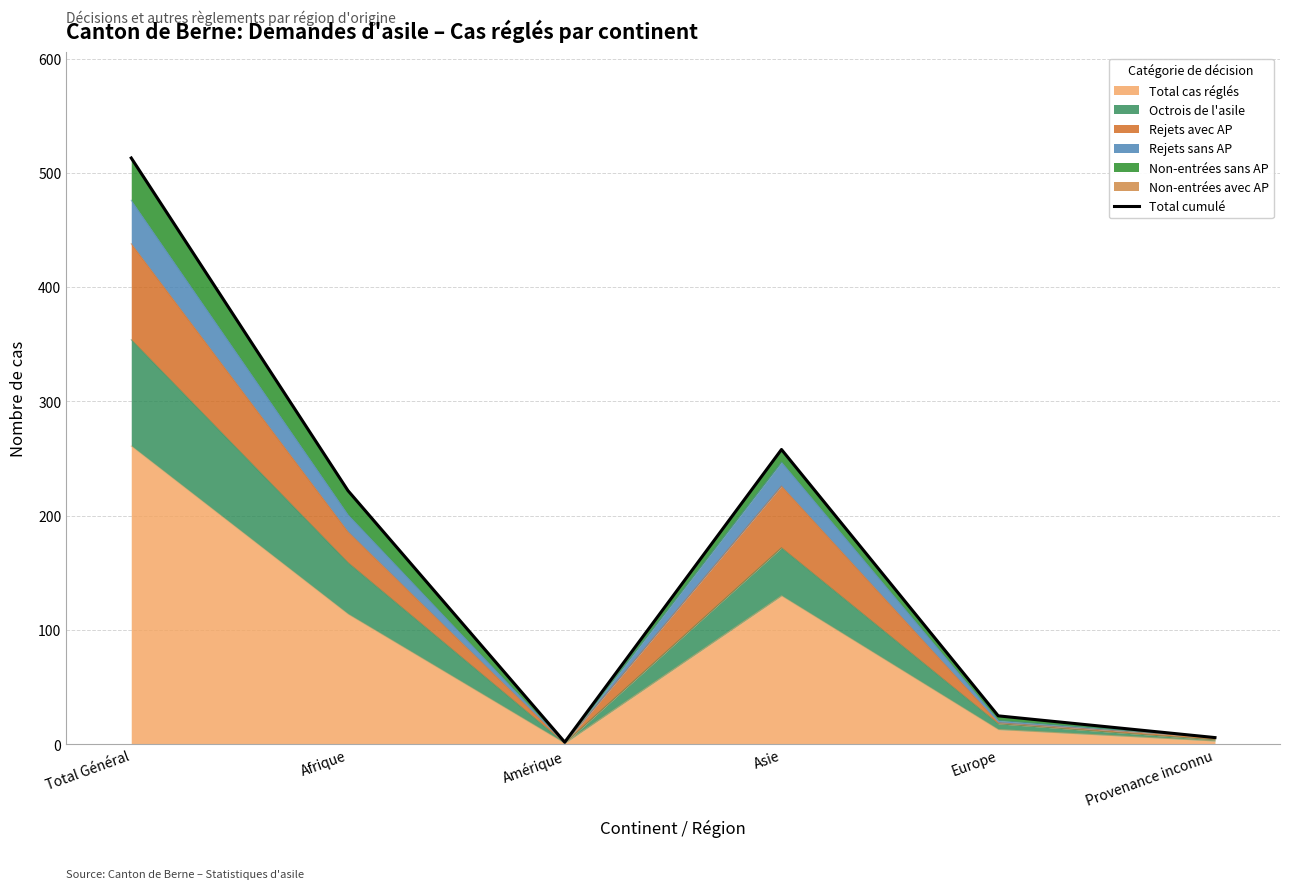

Does the chart display data point markers on the line(s)?

No